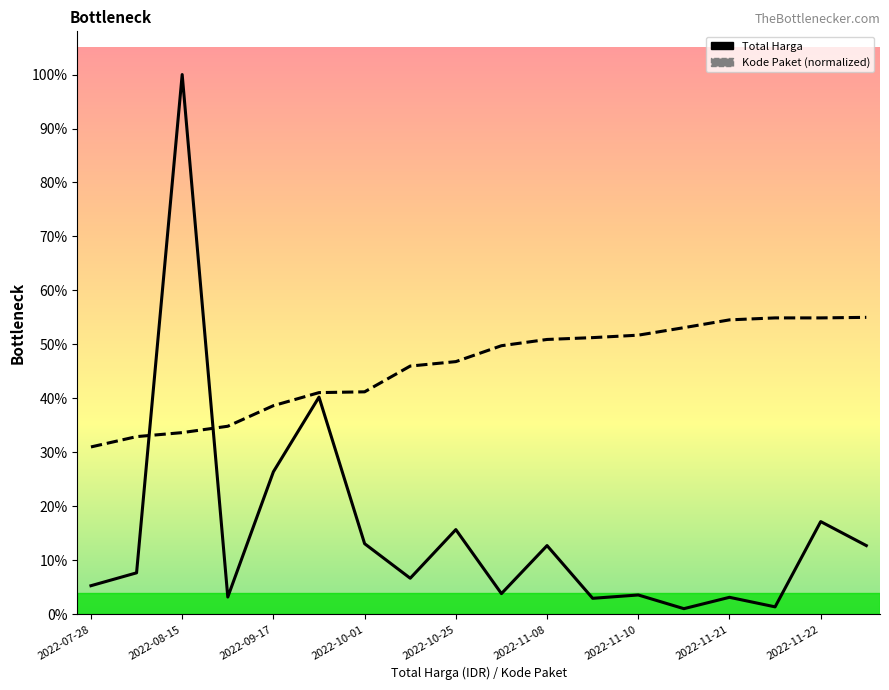

How many data points in Kode Paket are above 188565253?

9